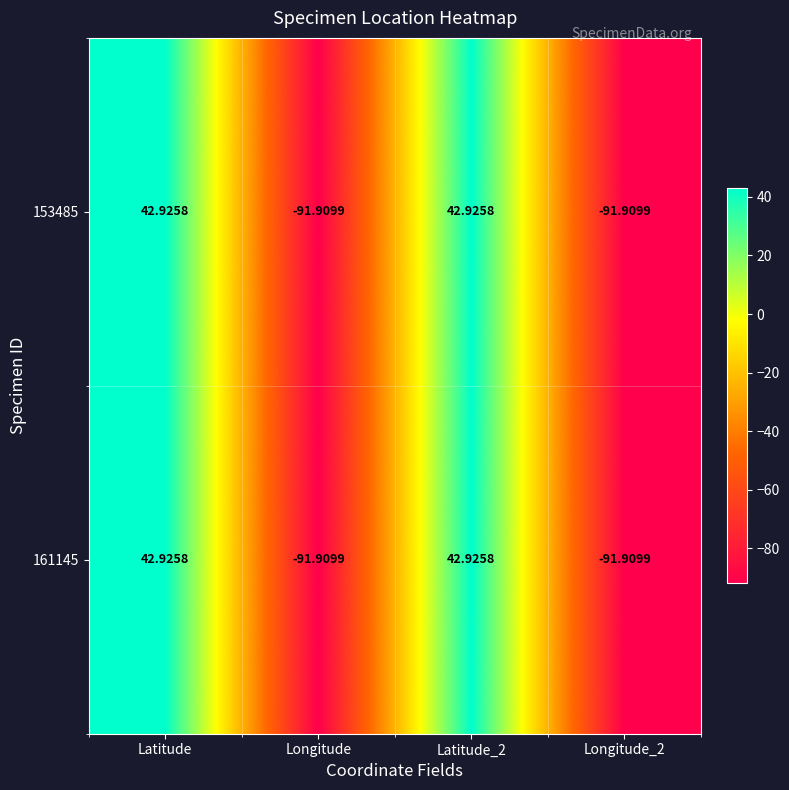

At which label does 153485 first exceed 42?

Latitude